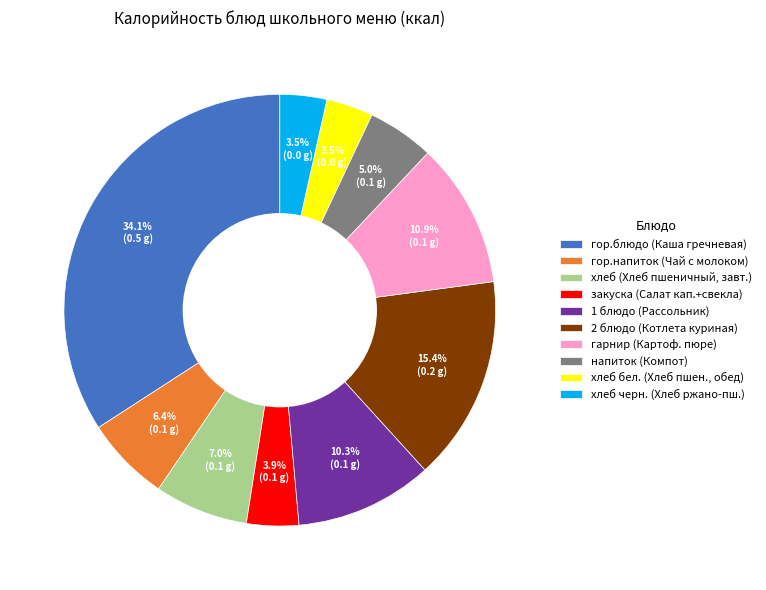

What percentage do закуска (Салат кап.+свекла) and хлеб черн. (Хлеб ржано-пш.) together represent?

7.4%